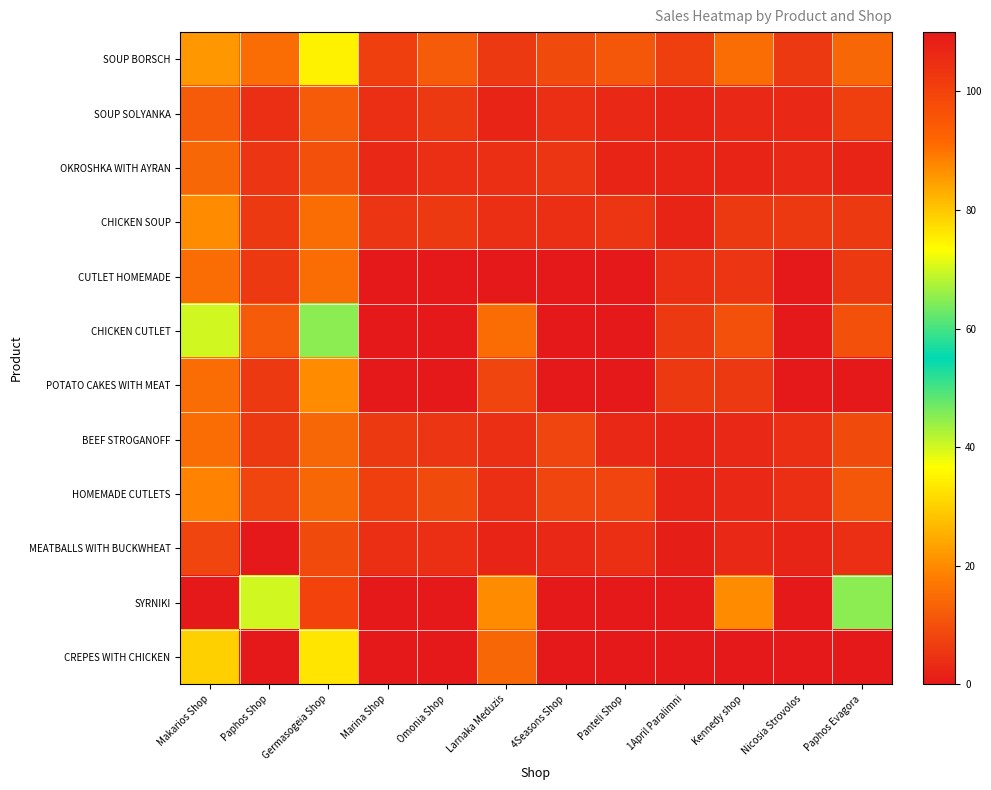

Which label corresponds to the smallest value in the chart?

Marina Shop